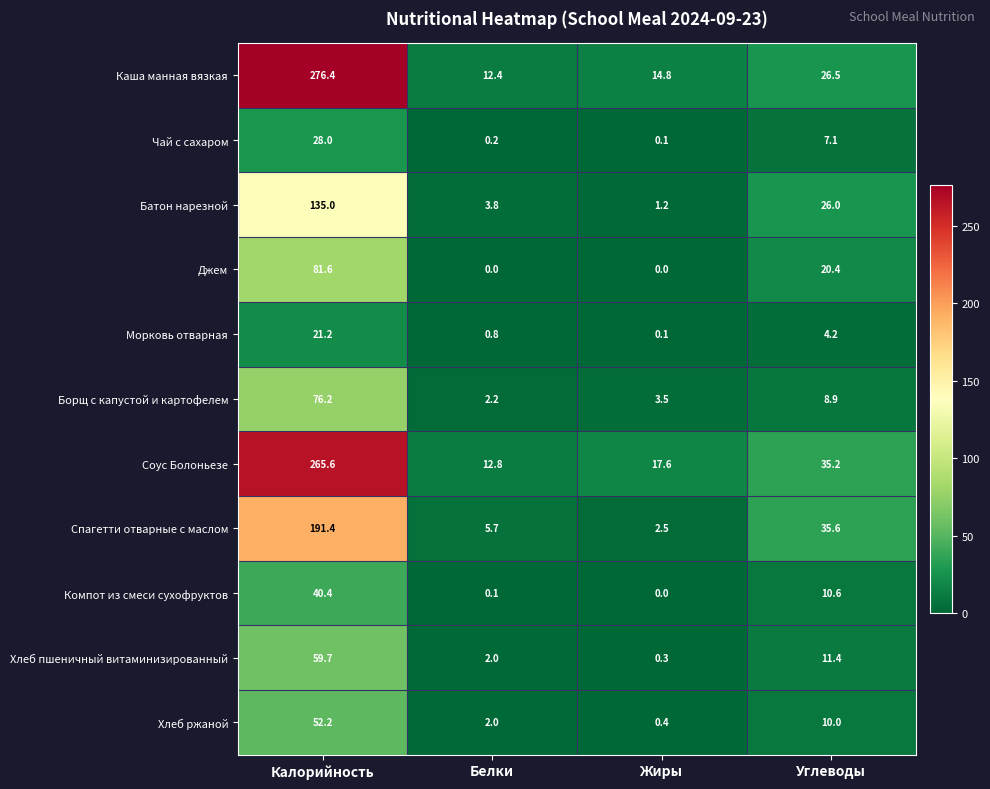

At which category is the sum across all series the highest?

Калорийность